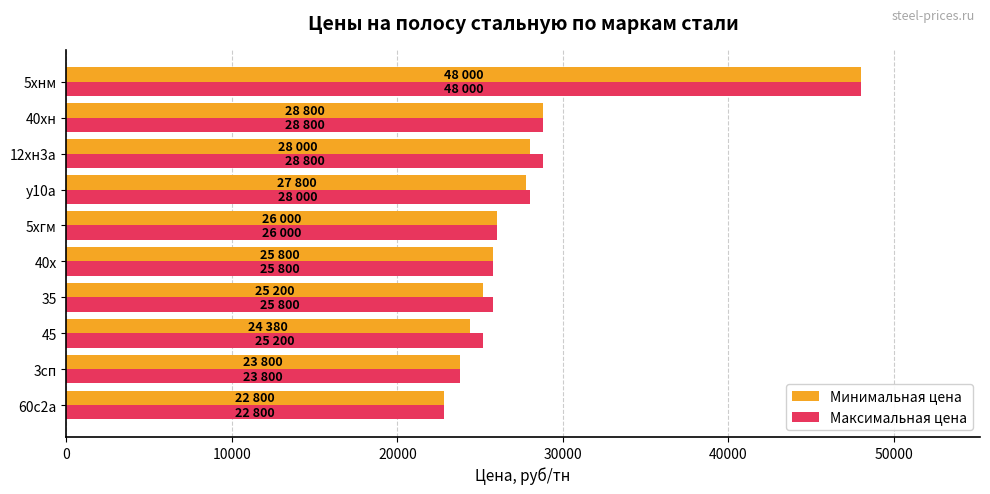

What are all the series names shown in the legend?

Минимальная цена, Максимальная цена